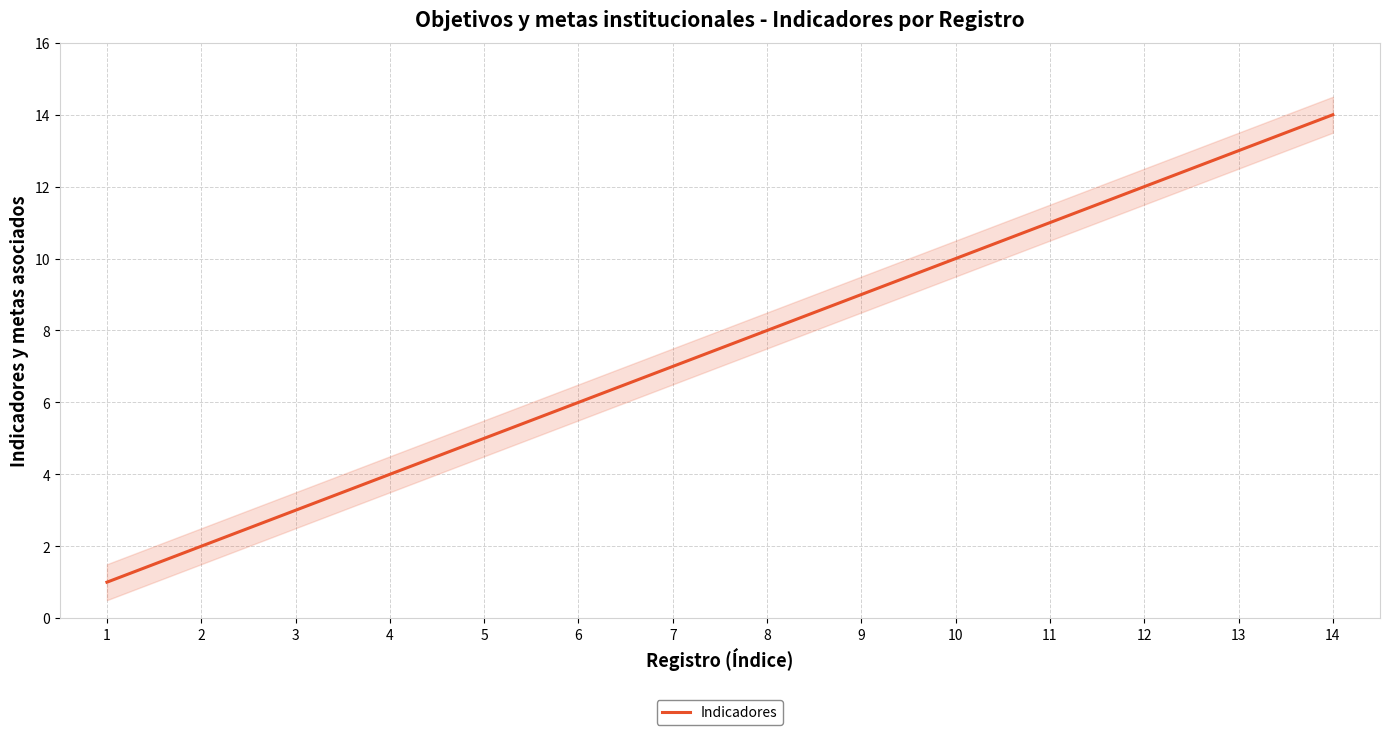

What is the value of the 11th point from the left?

11